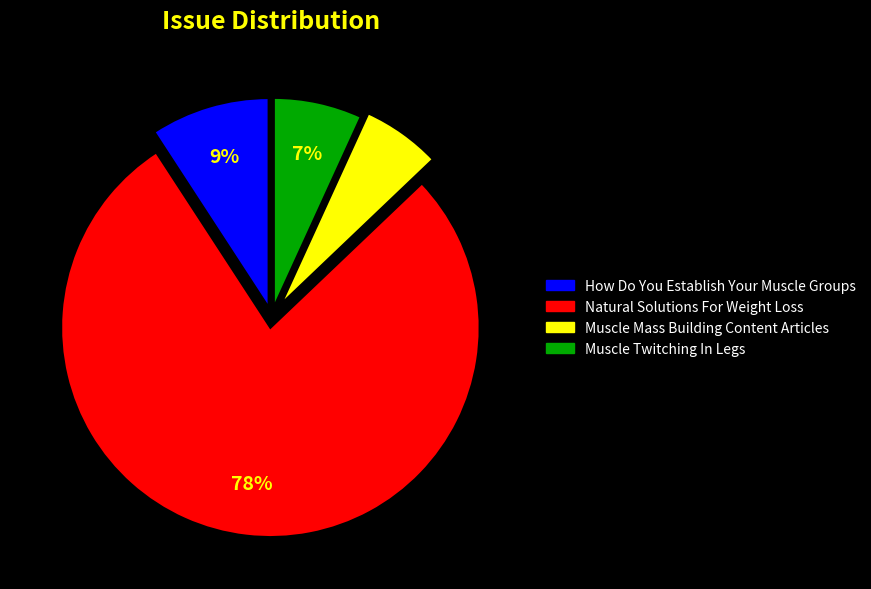

True or false: Natural Solutions For Weight Loss accounts for 78% of the total.

True